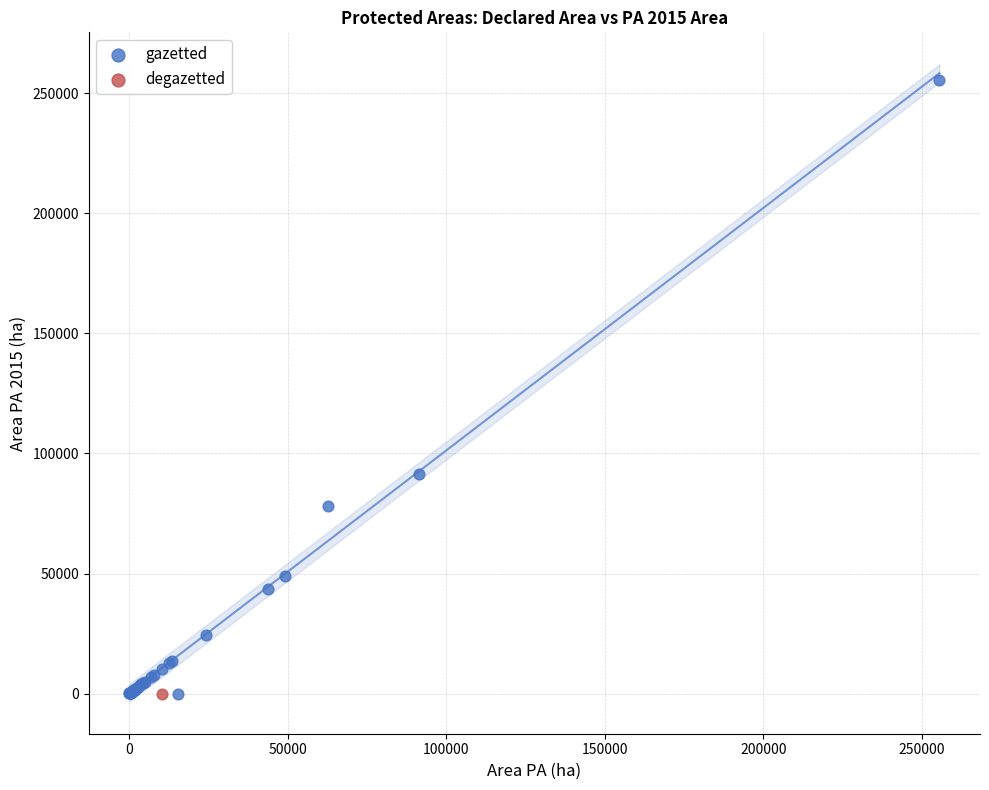

What are all the series names shown in the legend?

gazetted, degazetted